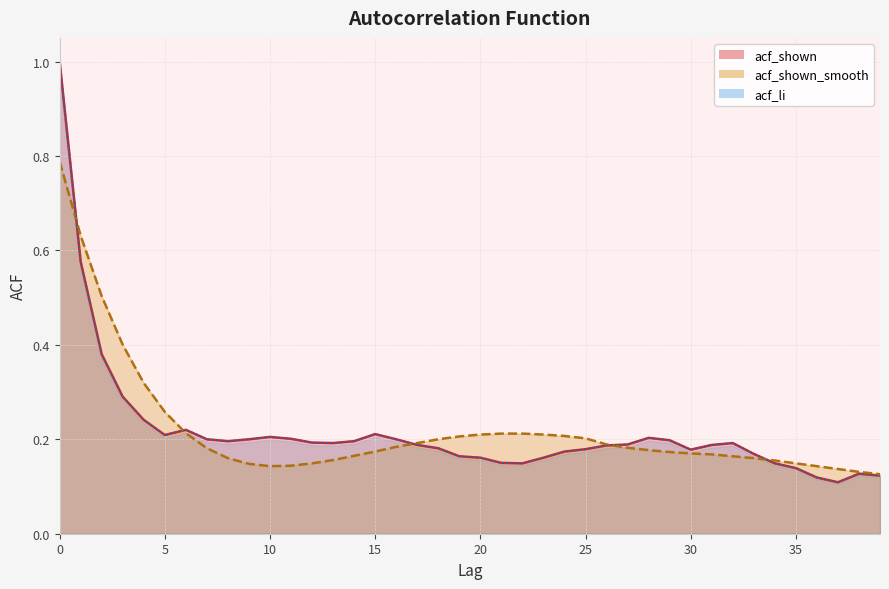

At which label does acf_shown reach its minimum?

37